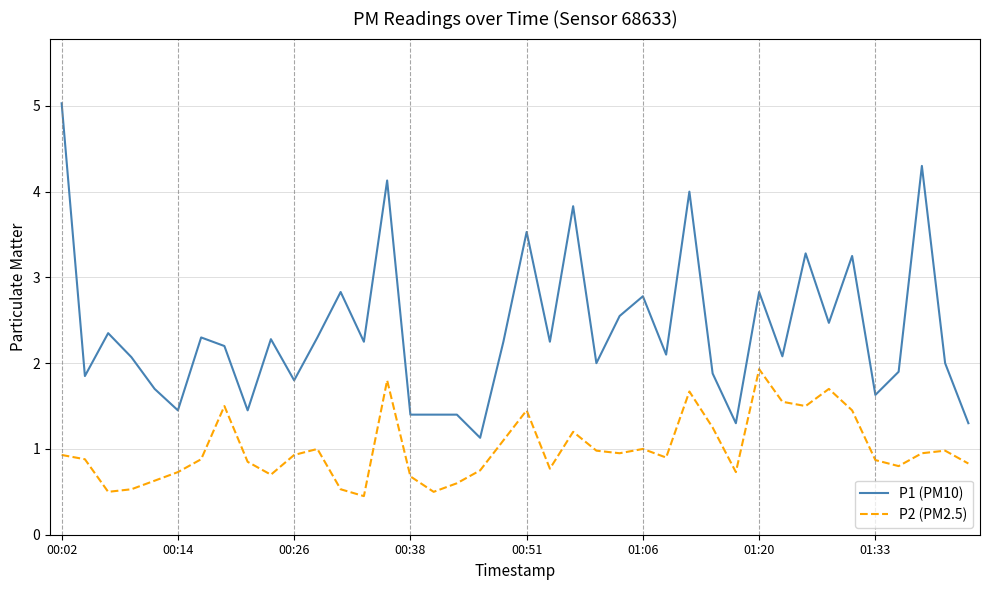

Which series has the largest total across all categories?

P1 (PM10)